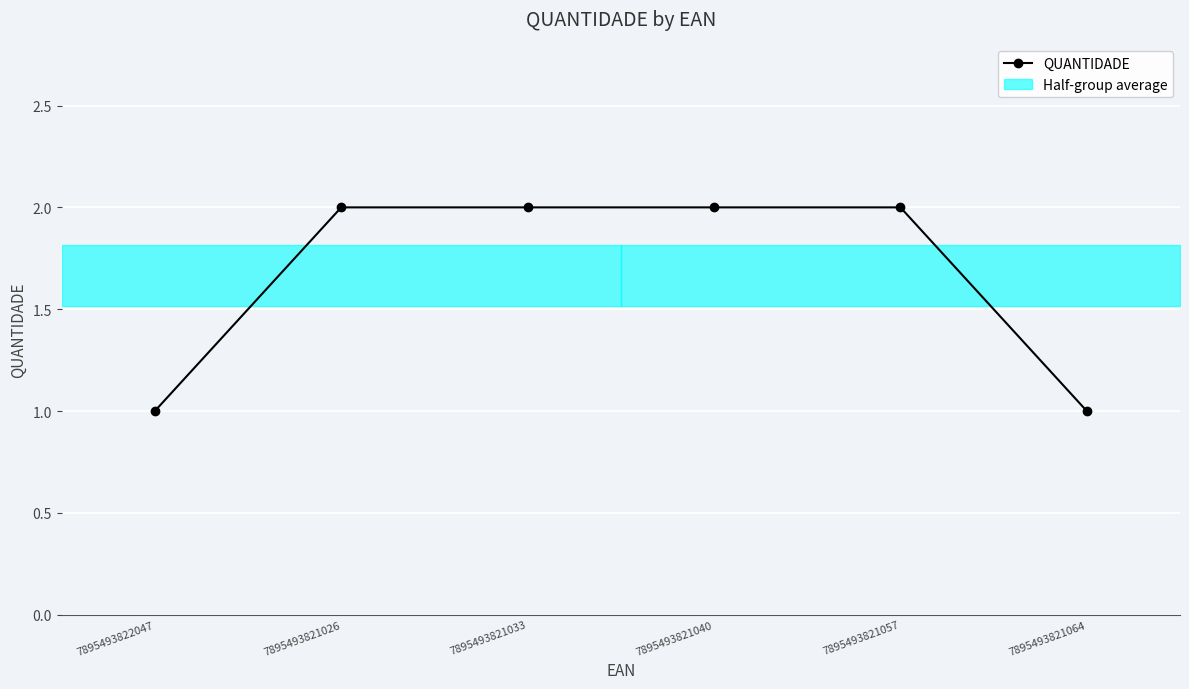

True or false: the data has more than 1 interior local peaks.

False